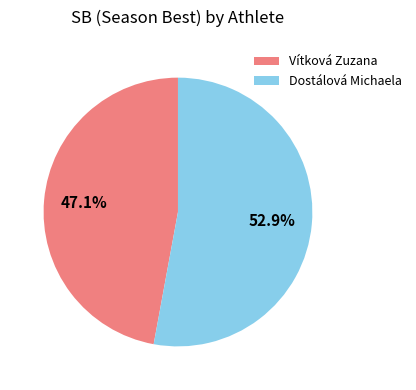

Is Dostálová Michaela the majority of the pie?

Yes